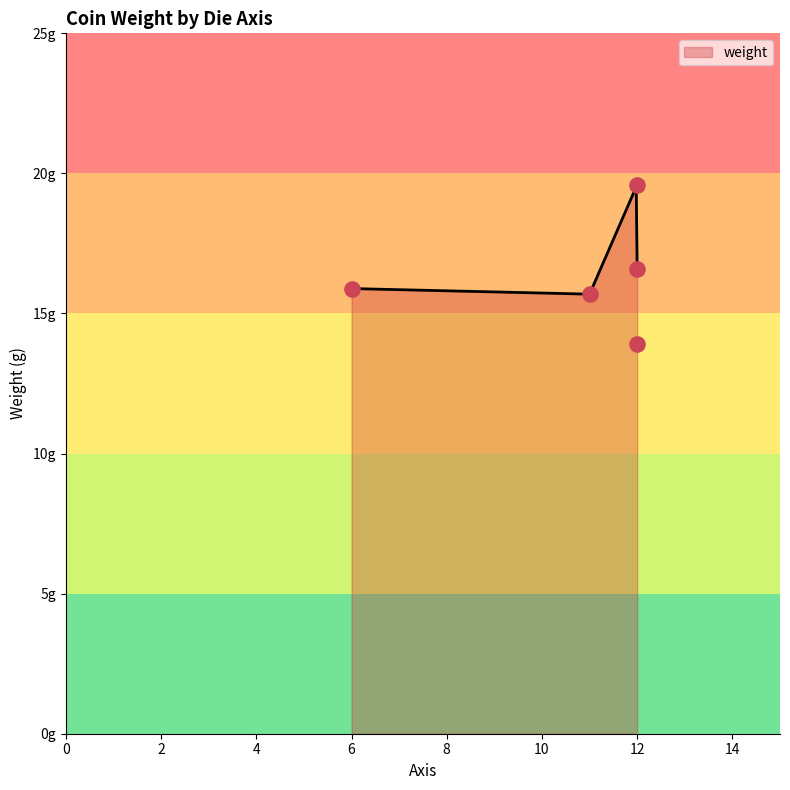

What is the change in value from 12 to 12?

+2.7